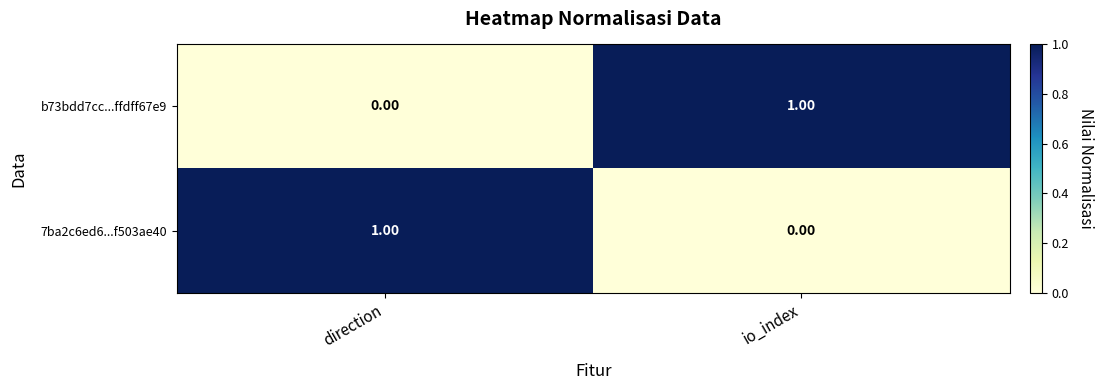

Where is 7ba2c6ed6...f503ae40 nearest to the value 0?

io_index